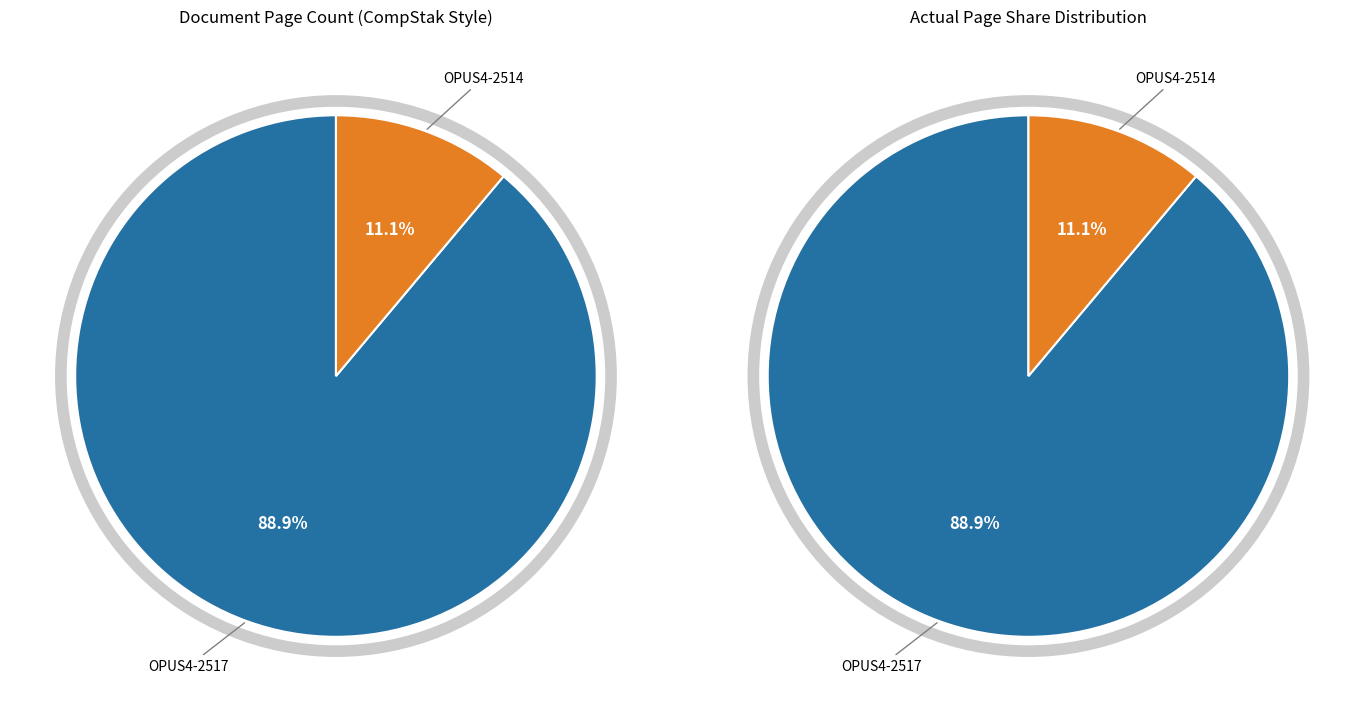

Which category accounts for the majority?

OPUS4-2517